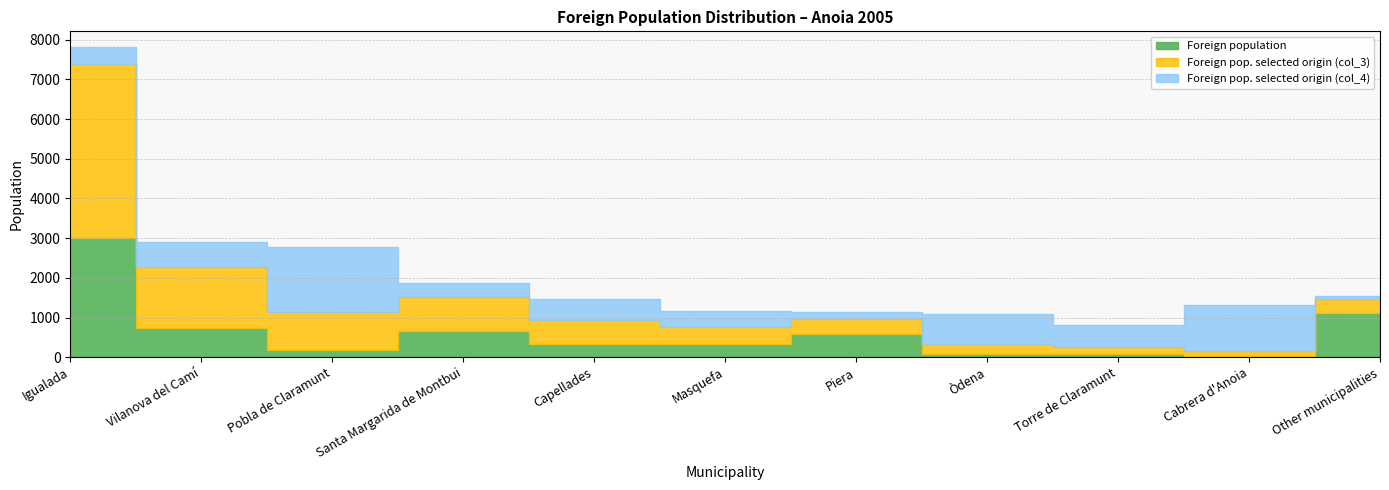

How many lines are shown in the chart?

3